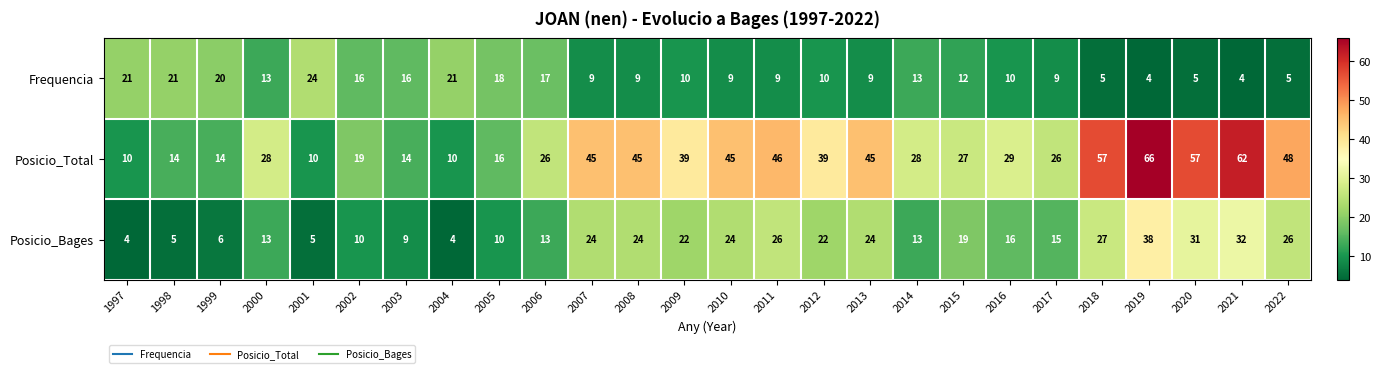

What is the smallest value displayed?

4